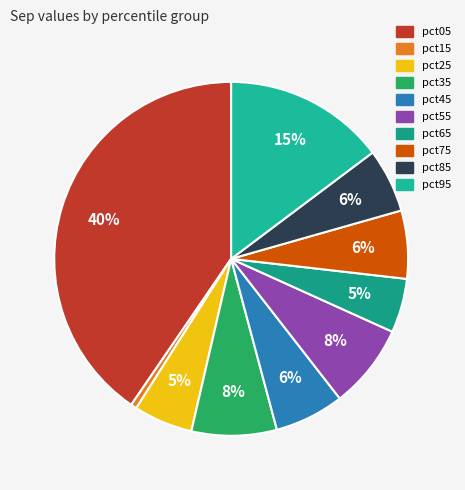

Does pct15 represent more than half of the total?

No